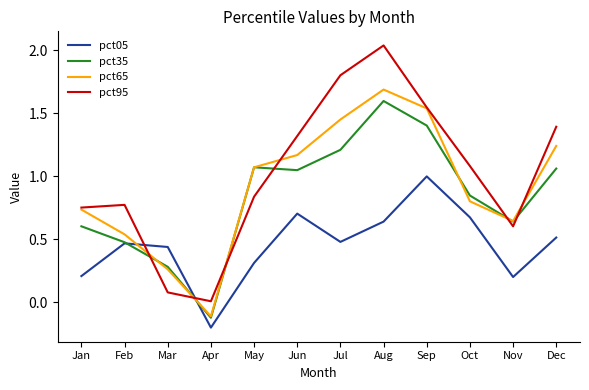

List the series in order of their peak value, lowest first.

pct05, pct35, pct65, pct95